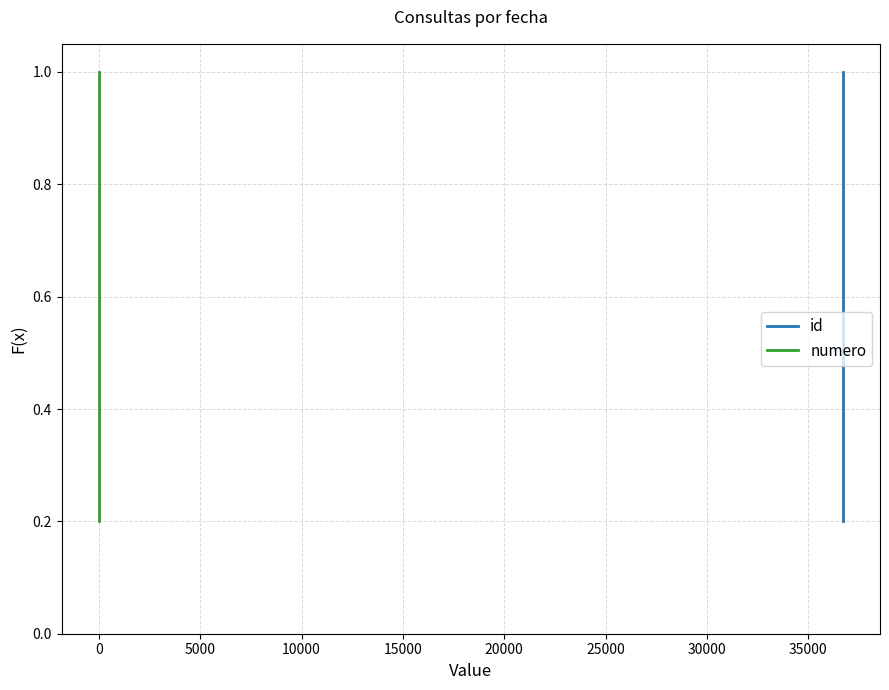

What is the maximum value for id?

1.0